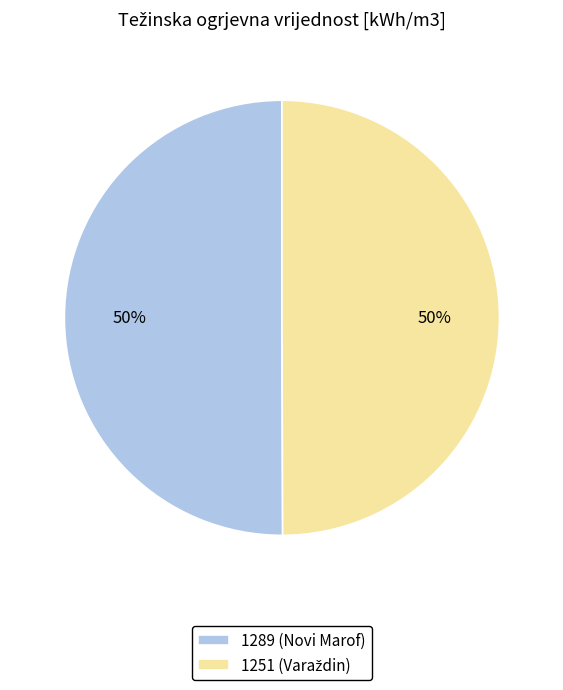

Is it true that 1289 (Novi Marof) is 50% of the pie?

True